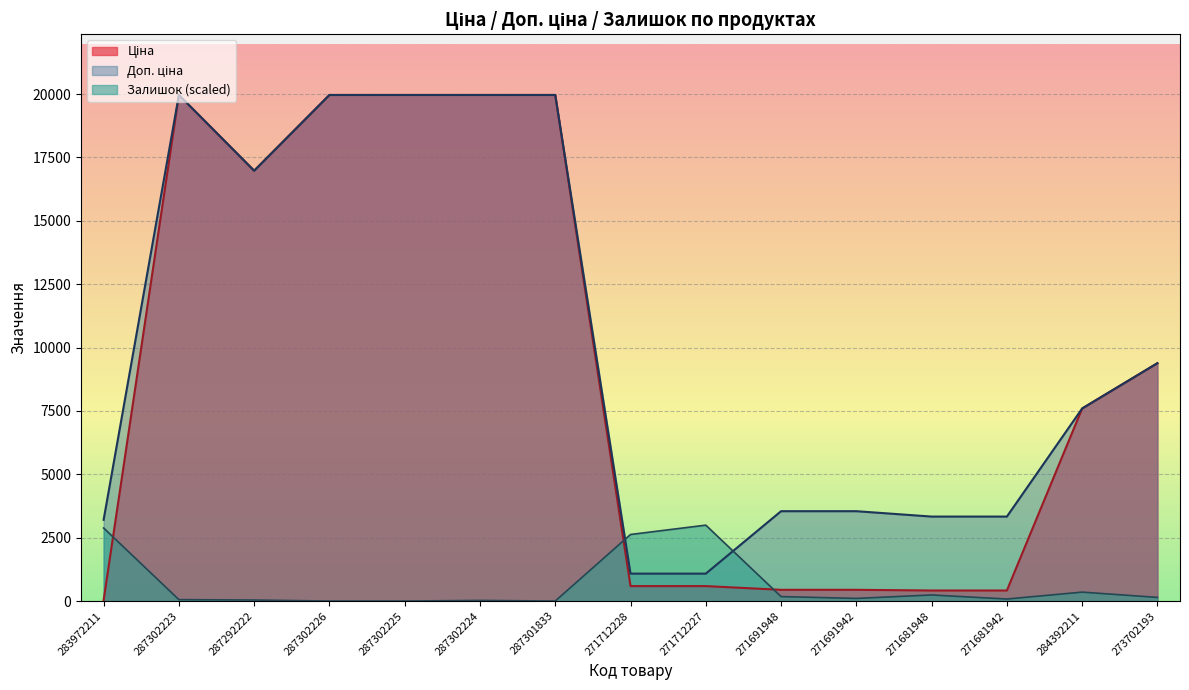

What is the label of the 13th point from the left?

271681942